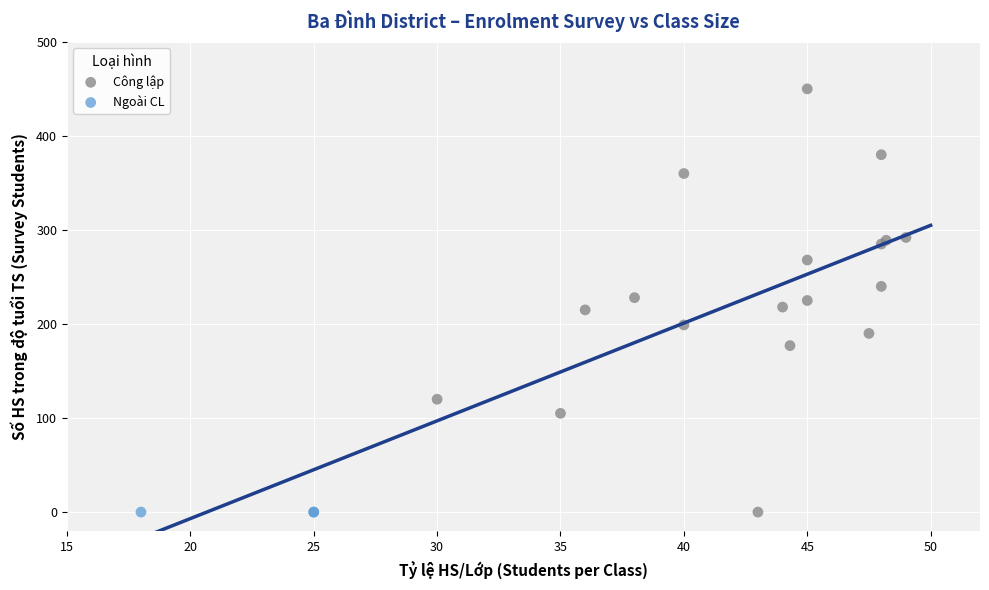

Which series contains the highest Y value?

Công lập